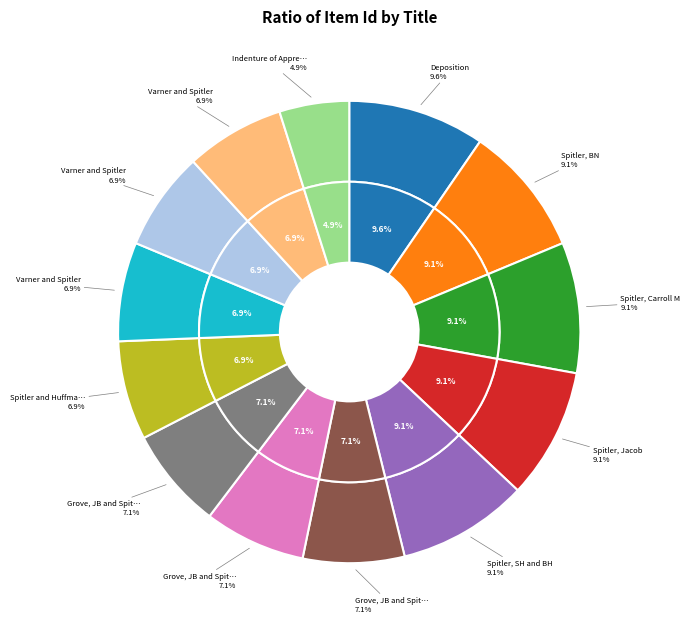

Does any single category account for the majority?

No